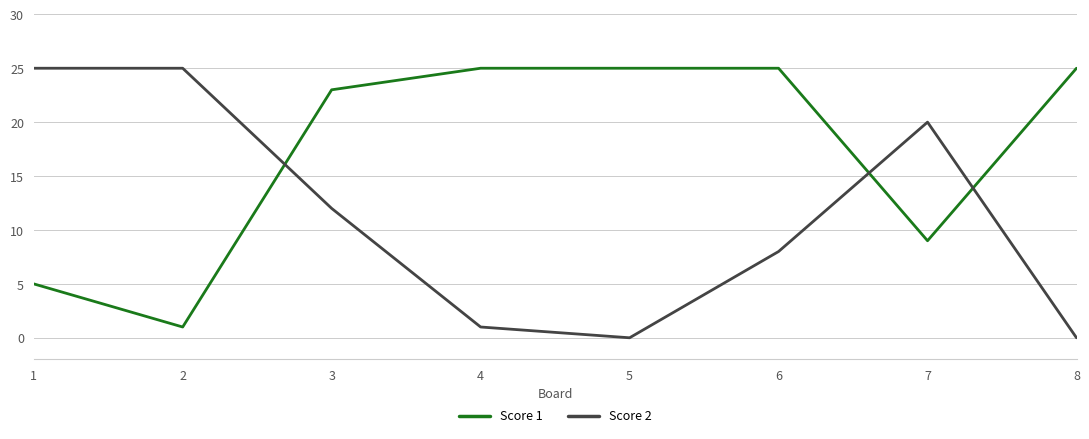

What is the spread (max minus min) of values at 2?

24